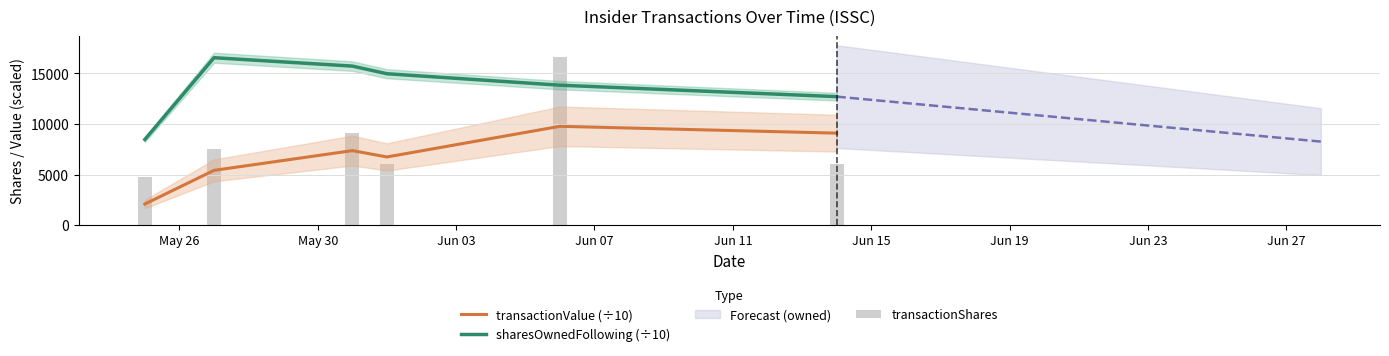

True or false: sharesOwnedFollowing (÷10) and transactionValue (÷10) intersect in this chart.

False